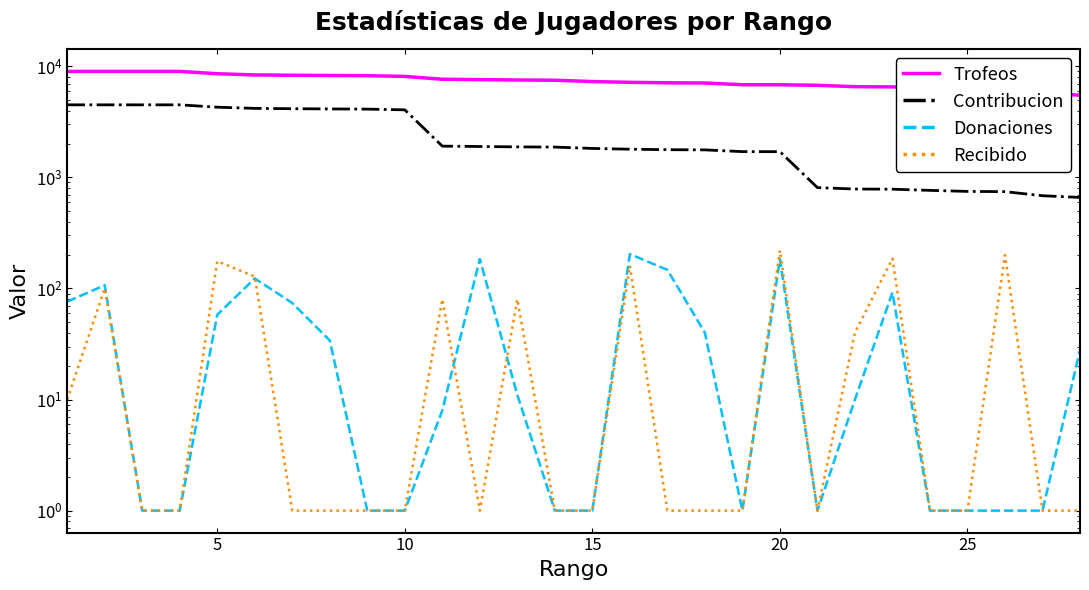

What is the spread (max minus min) of values at 10?

8112